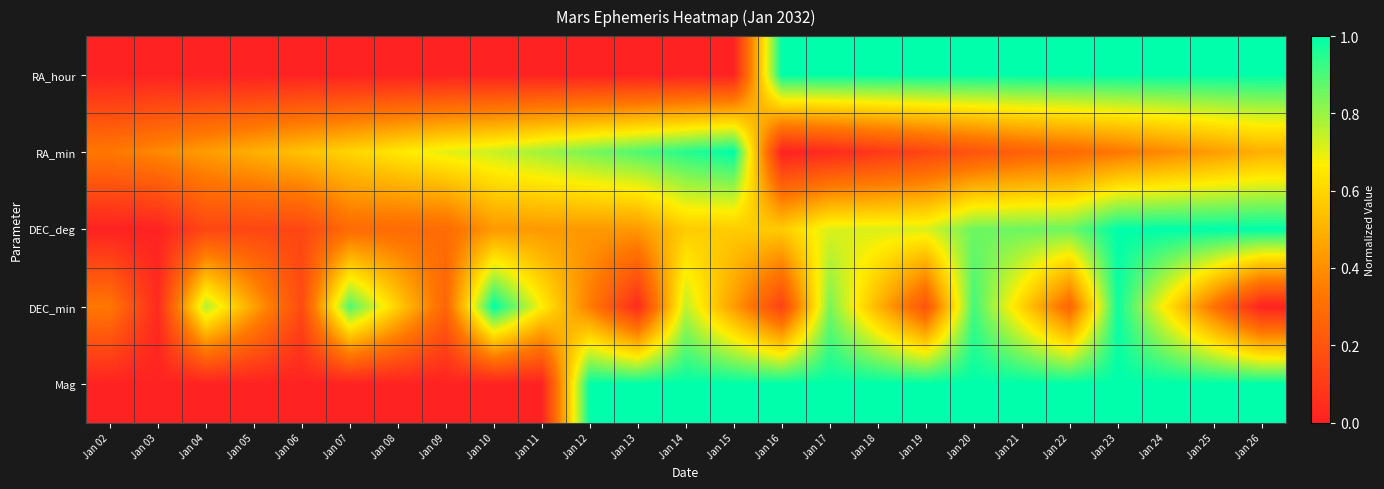

List the series in order of their peak value, lowest first.

RA_hour, RA_min, DEC_deg, DEC_min, Mag